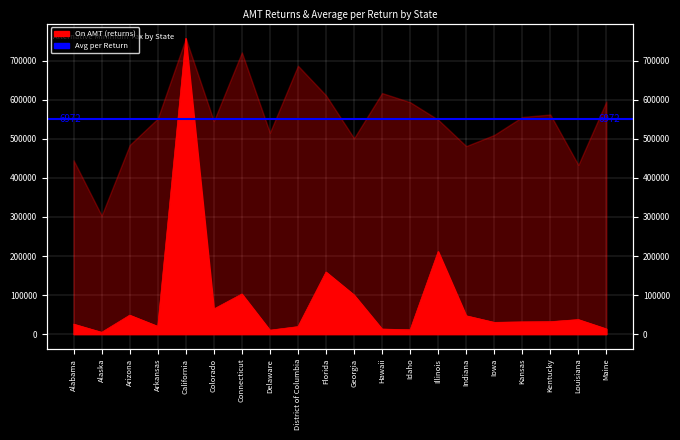

How many lines are shown in the chart?

1